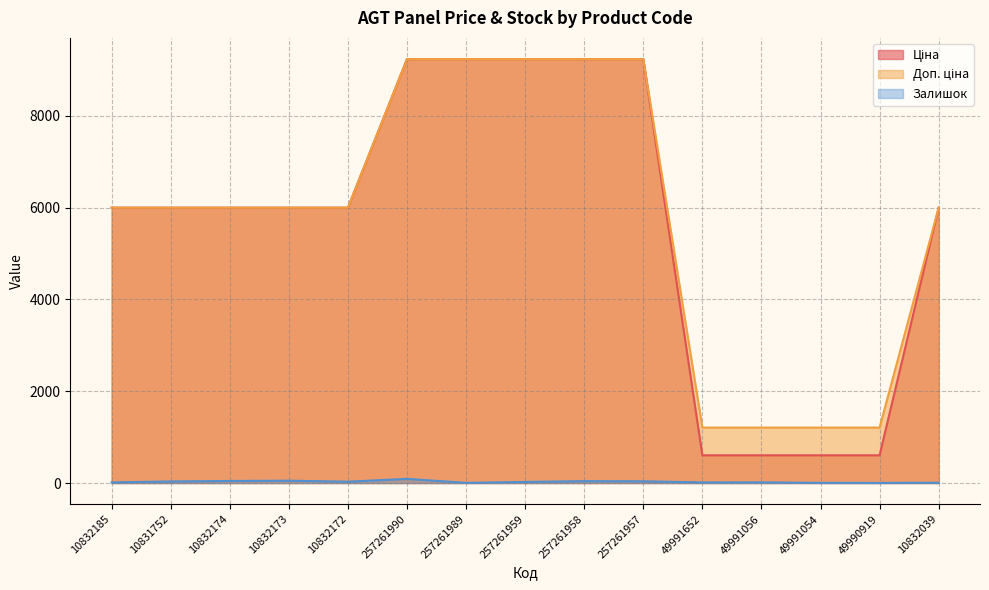

What is the minimum value for Залишок?

3.0